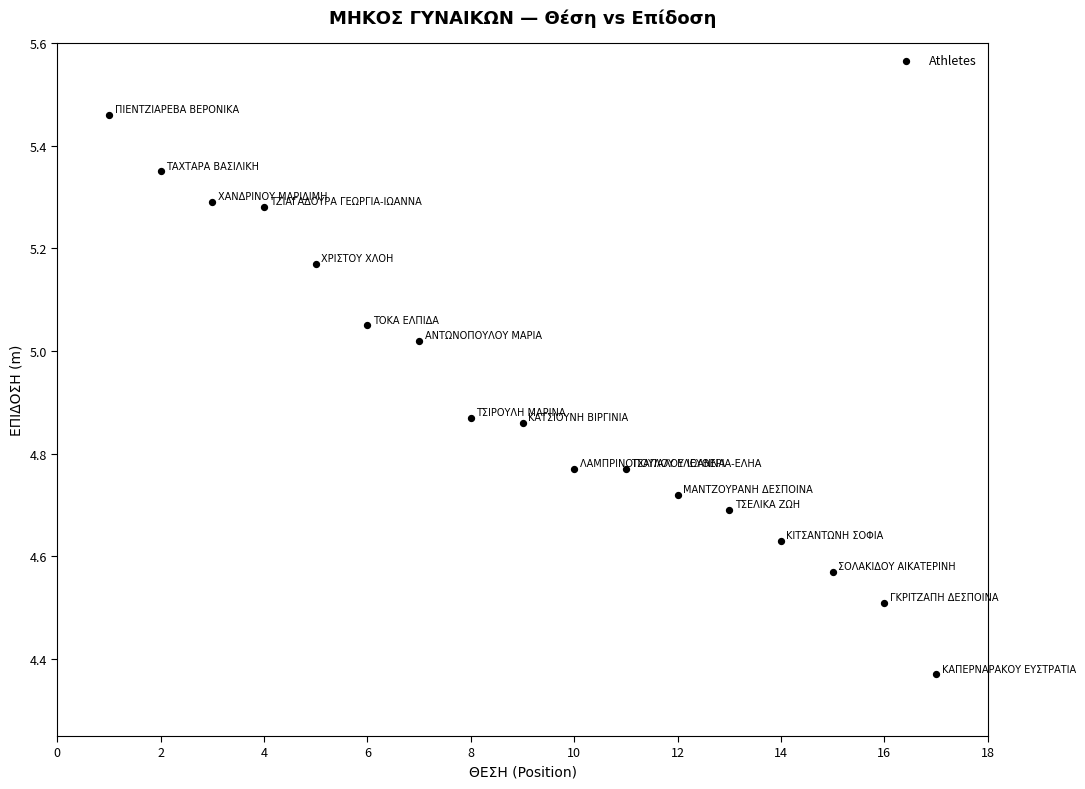

What is the range of X values (max minus min)?

16.0